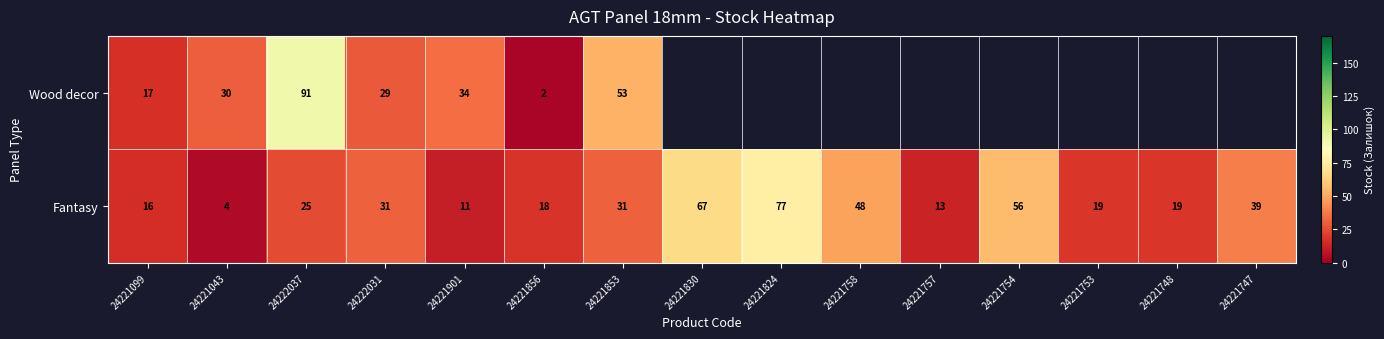

Between 24221099 and 24222037, which series saw the biggest shift?

Wood decor